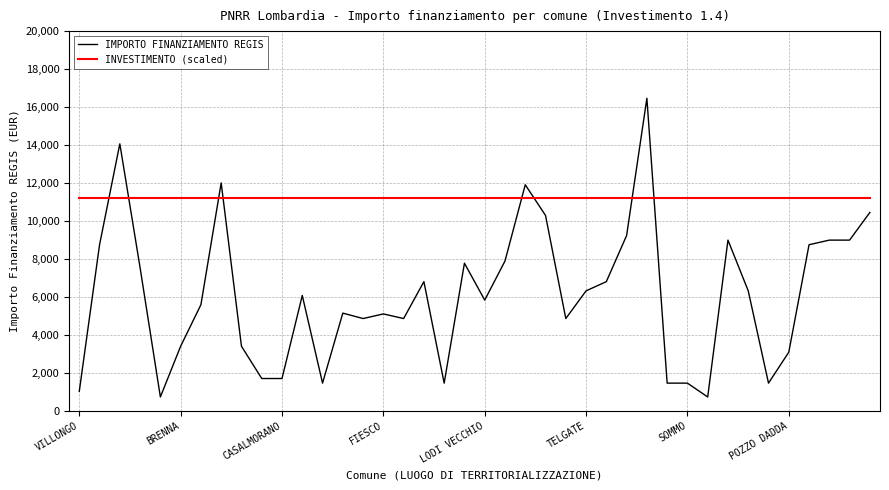

What is the average value of the IMPORTO FINANZIAMENTO REGIS series?

6093